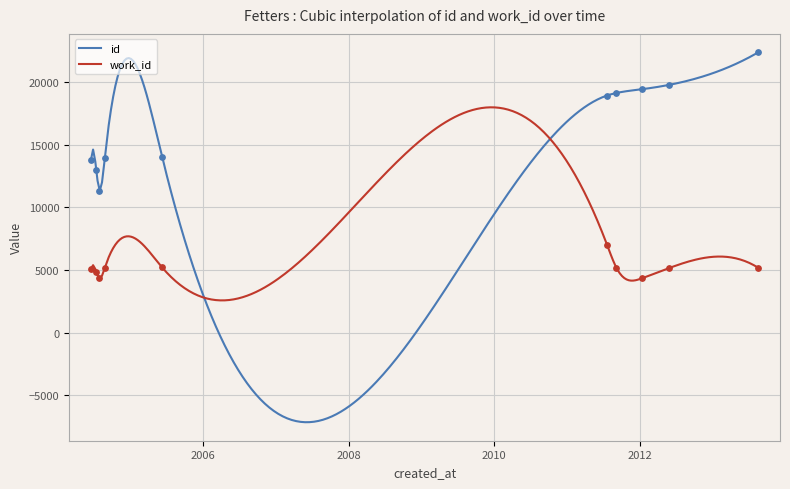

What are all the series names shown in the legend?

id, work_id